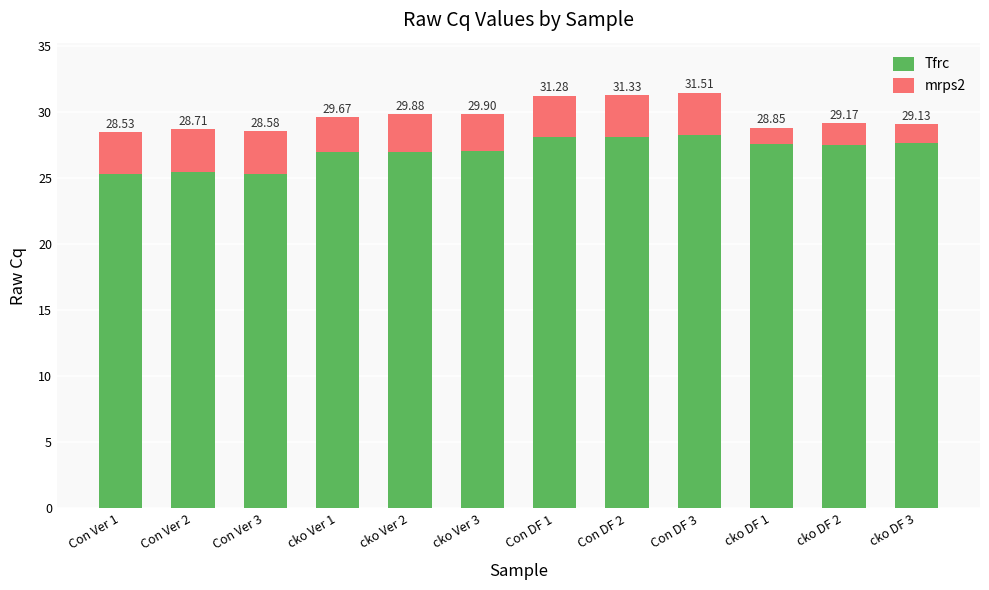

Where does the Tfrc series first go above 27?

cko Ver 2